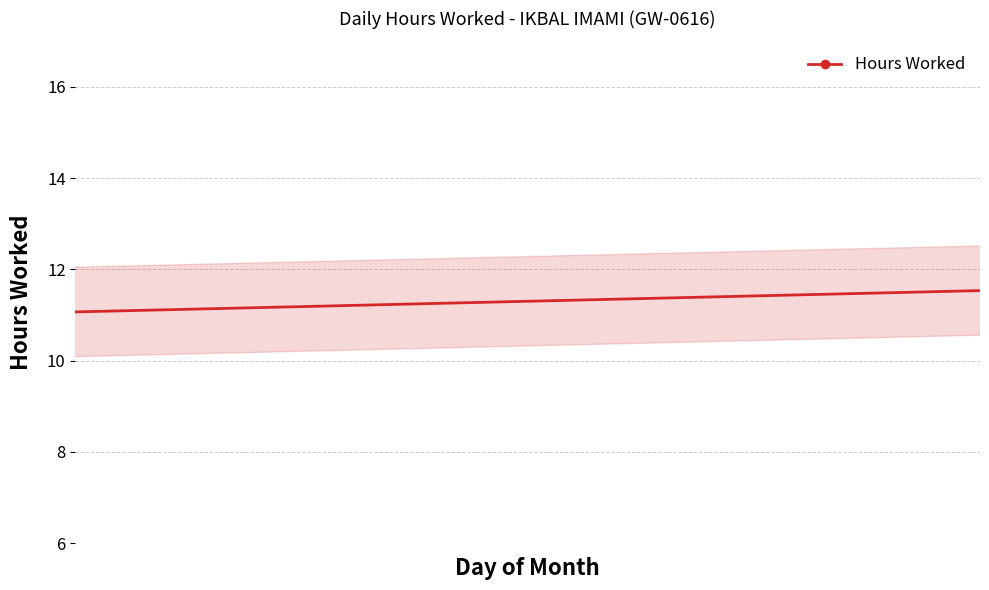

True or false: the data shows 18.0 at 29.

False